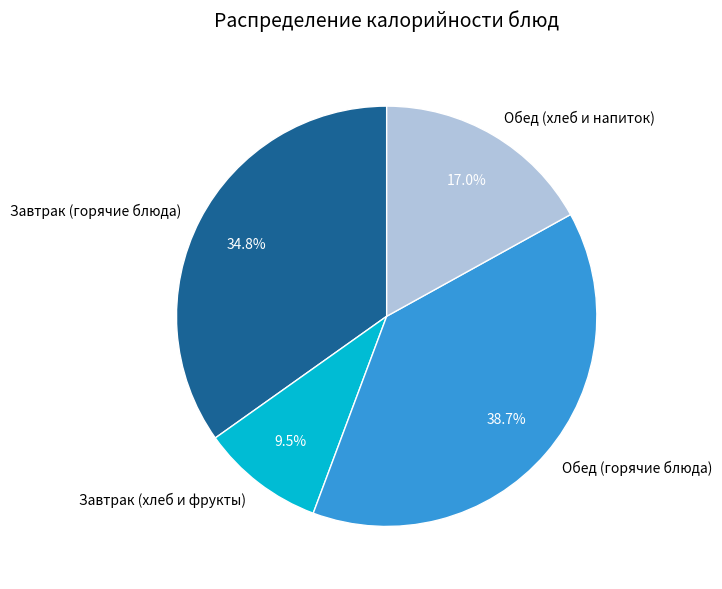

Is there a majority slice in this chart?

No